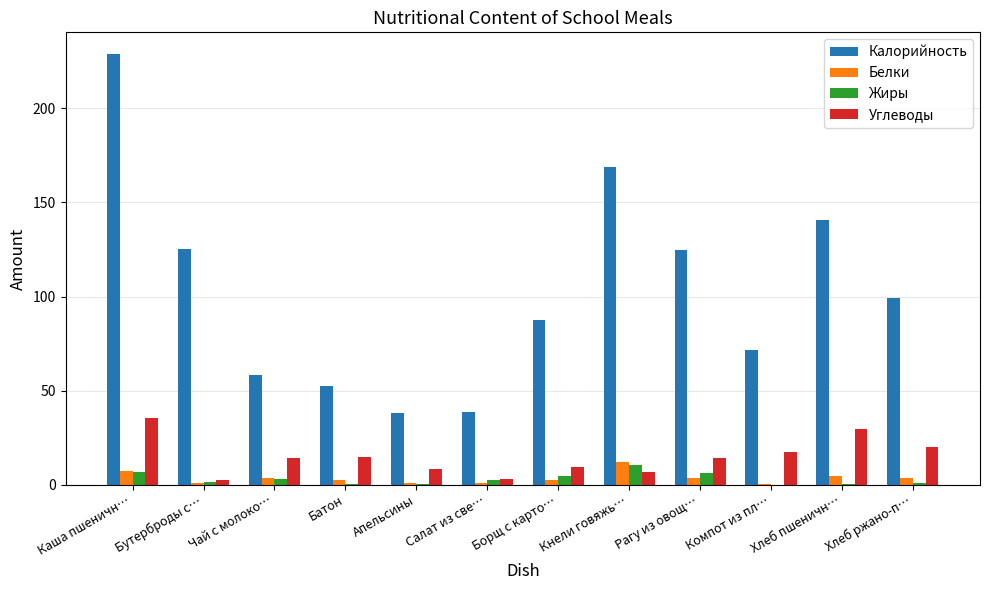

At which category is the sum across all series the highest?

Каша пшеничн…